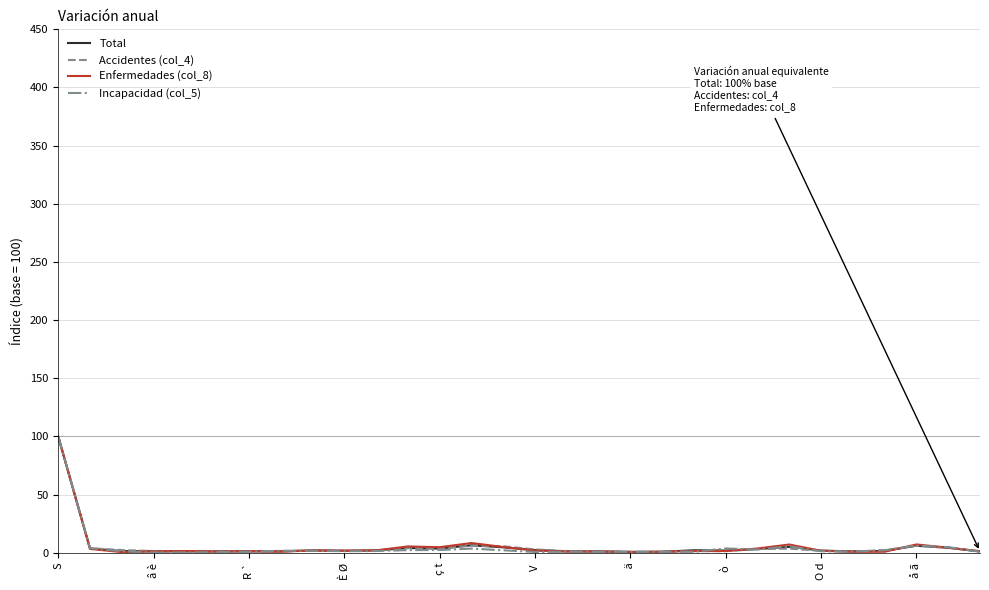

Where does the Incapacidad (col_5) series first go above 1?

S